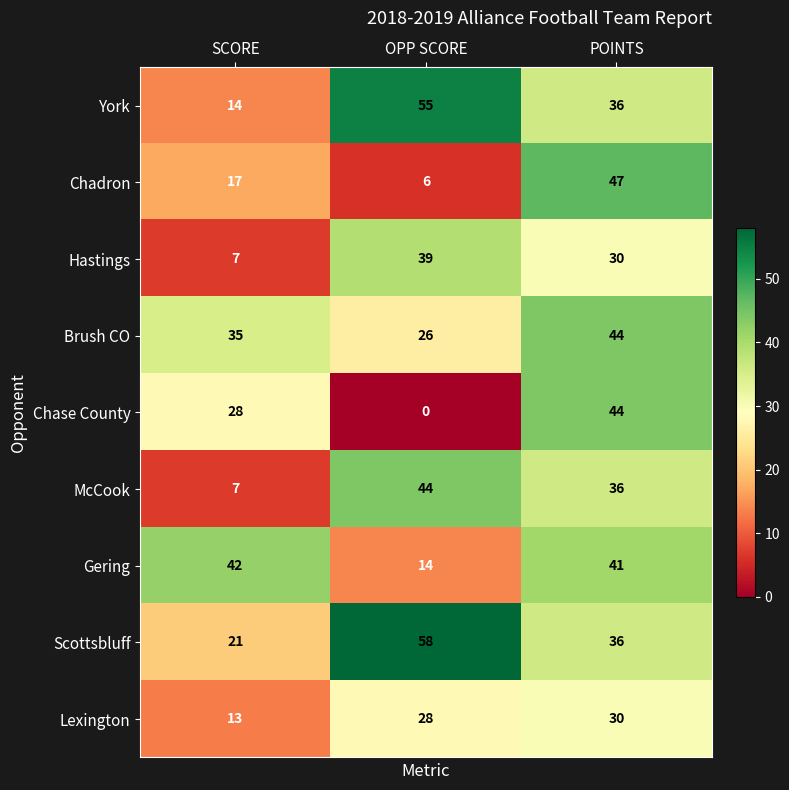

What is the difference between the maximum and second lowest values in the Chadron series?

30